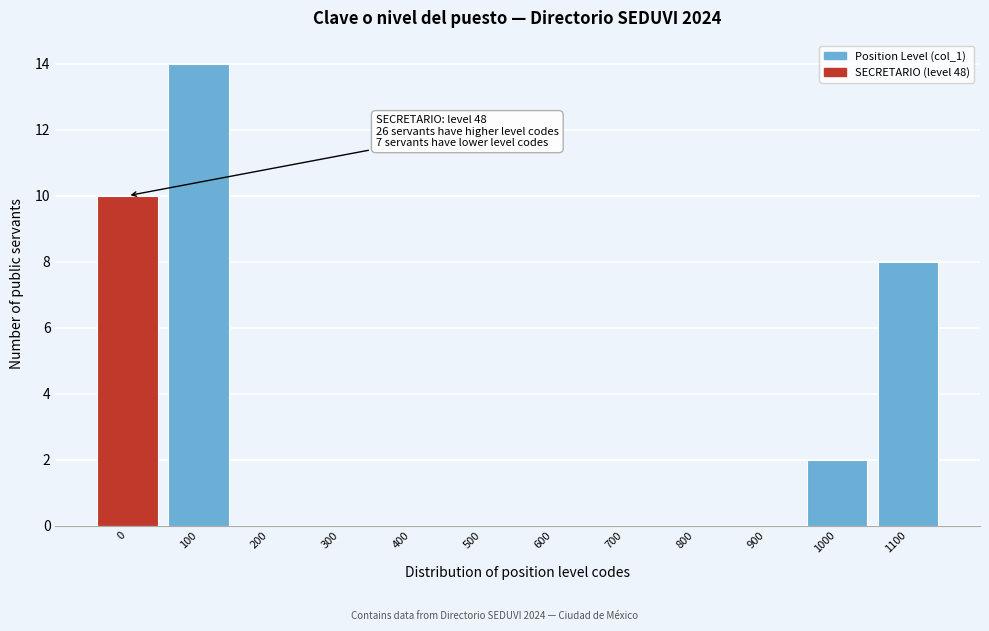

Reading right to left, extract all data points from this chart.

1100=8	1000=2	900=0	800=0	700=0	600=0	500=0	400=0	300=0	200=0	100=14	0=10